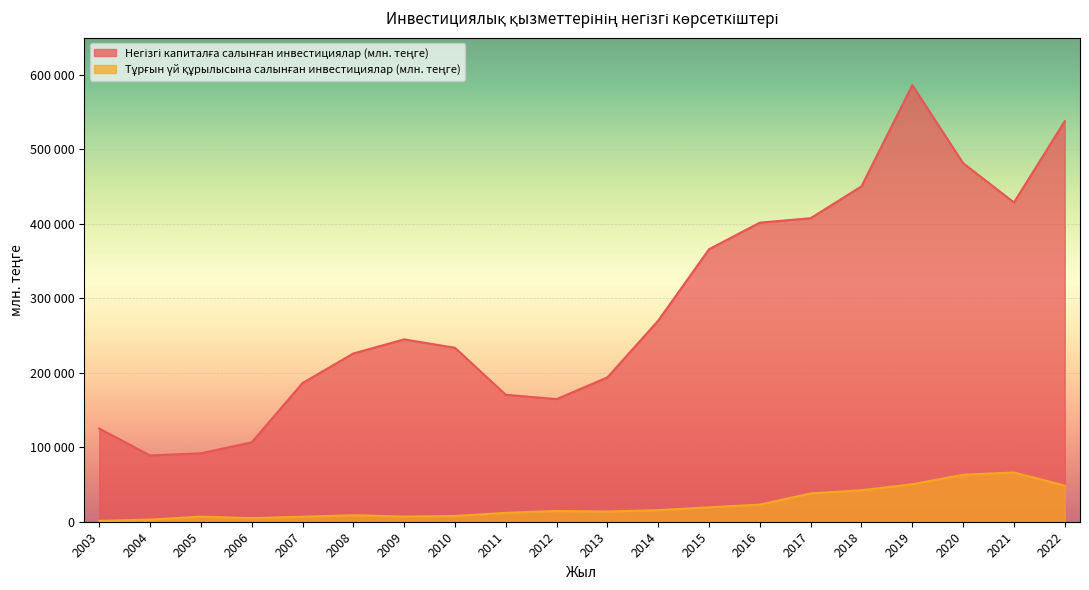

The value of Тұрғын үй құрылысына салынған инвестициялар (млн. теңге) at 2008 is 8729.0. True or false?

True